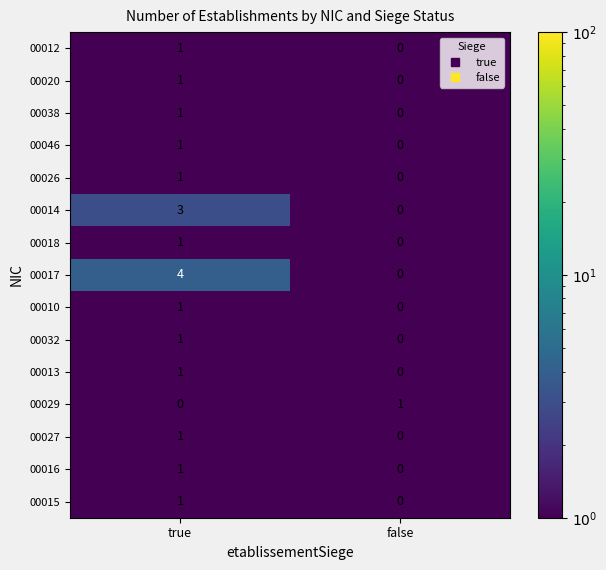

What is the difference between the highest and lowest values at true?

4